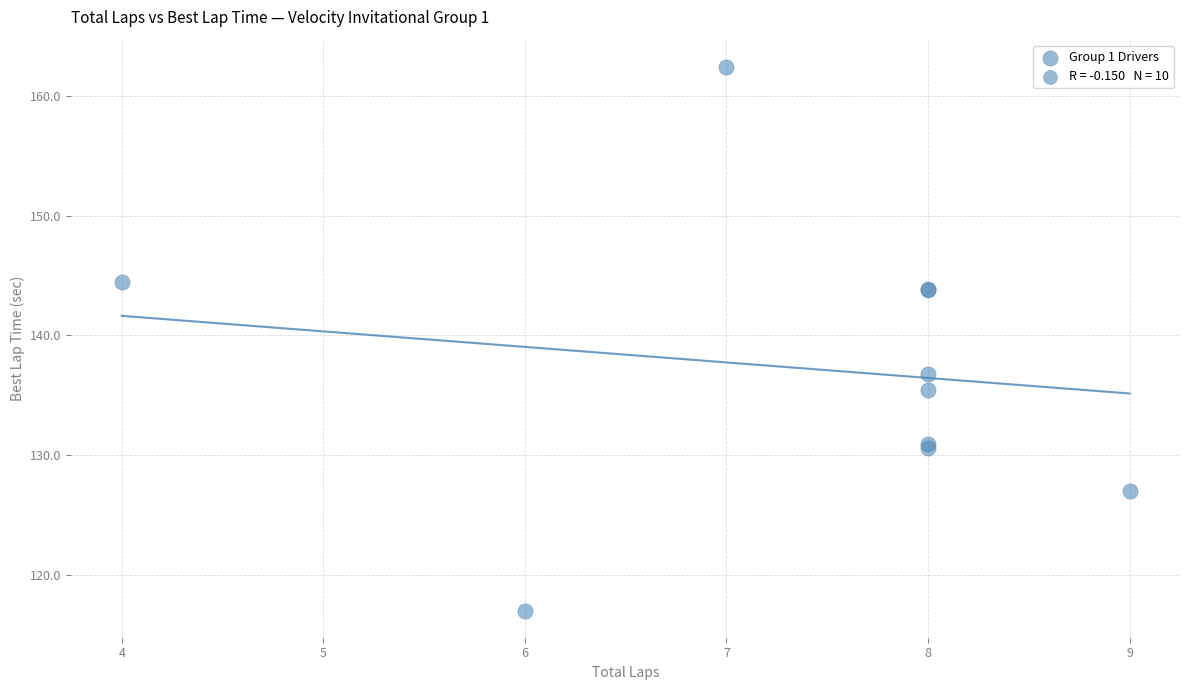

What Y value in the scatter plot is closest to 139?

136.8